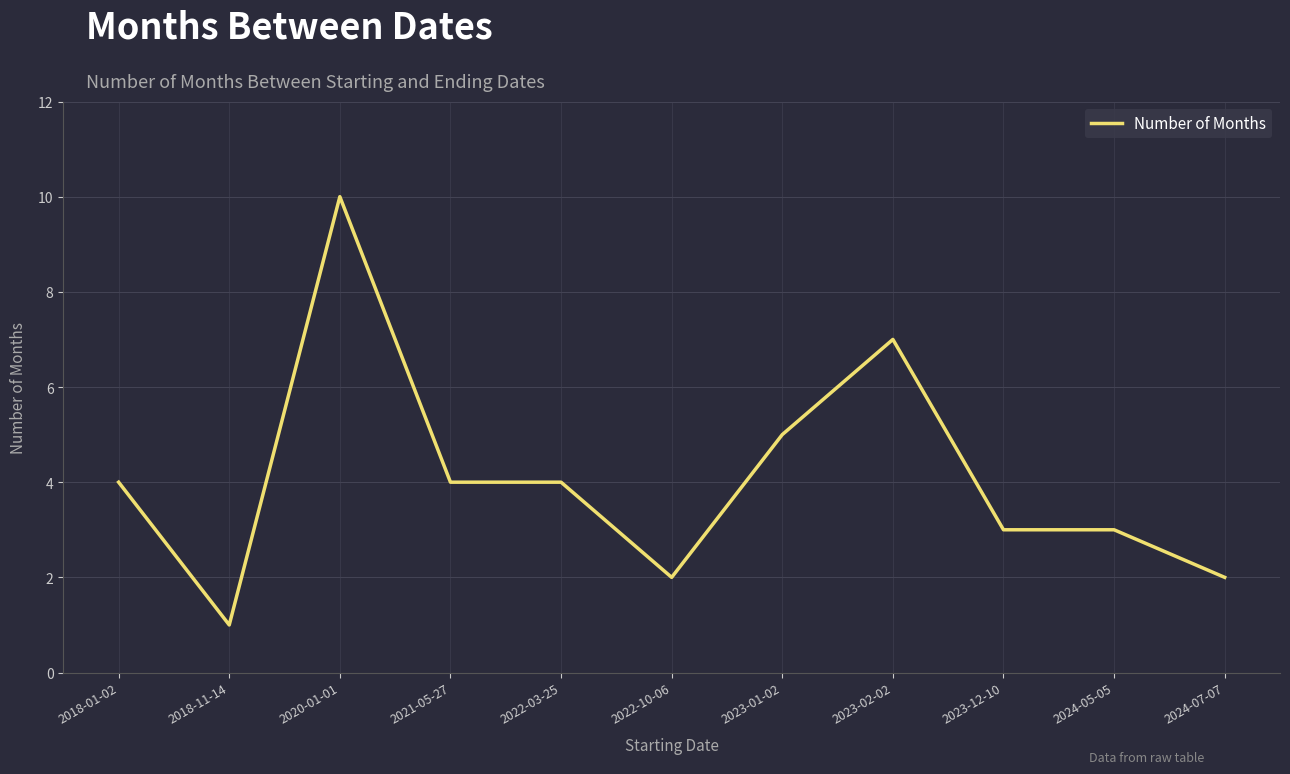

What position from the right is 2022-03-25?

7